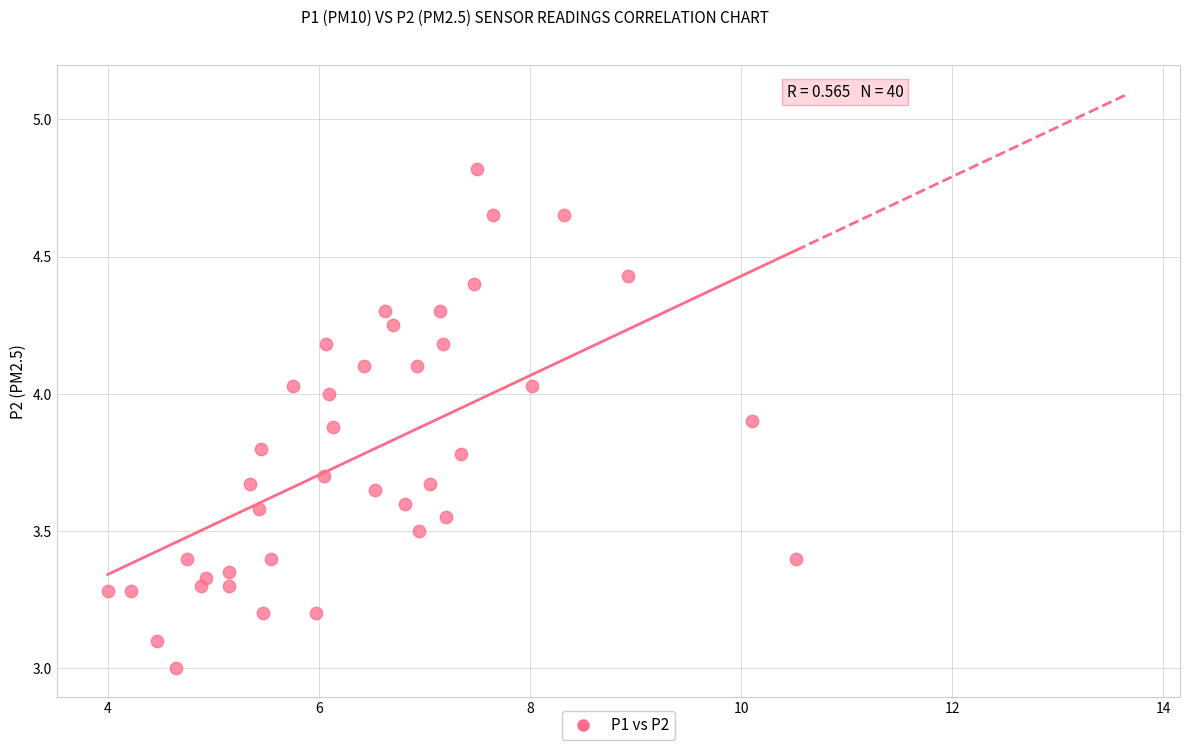

What is the range of Y values (max minus min)?

1.8